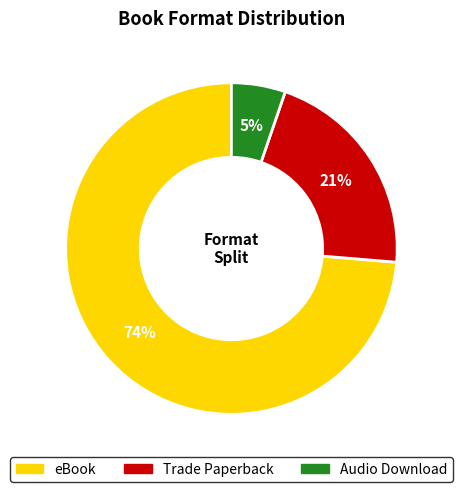

How many slices are in this pie chart?

3